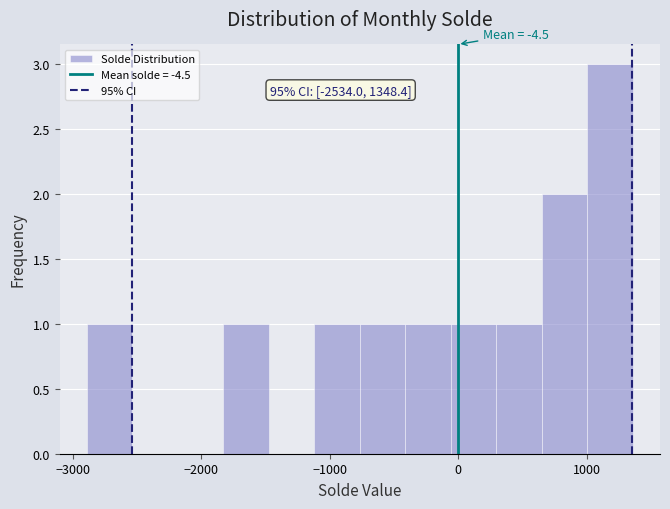

Read against the x-axis, roughly where is the centre of the tallest bar?

1200